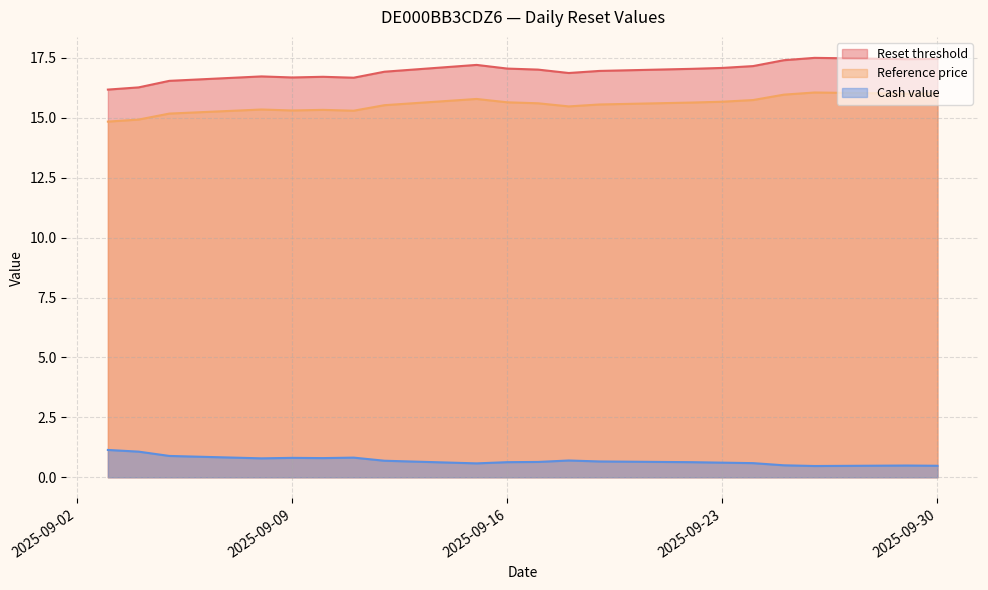

Which series changed the most between 2025-09-22 and 2025-09-17?

Reset threshold